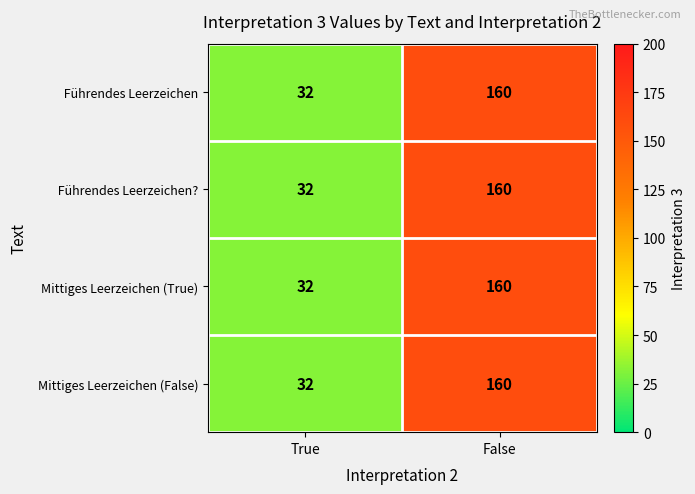

True or false: Mittiges Leerzeichen (False) has a value of 32 at True.

True